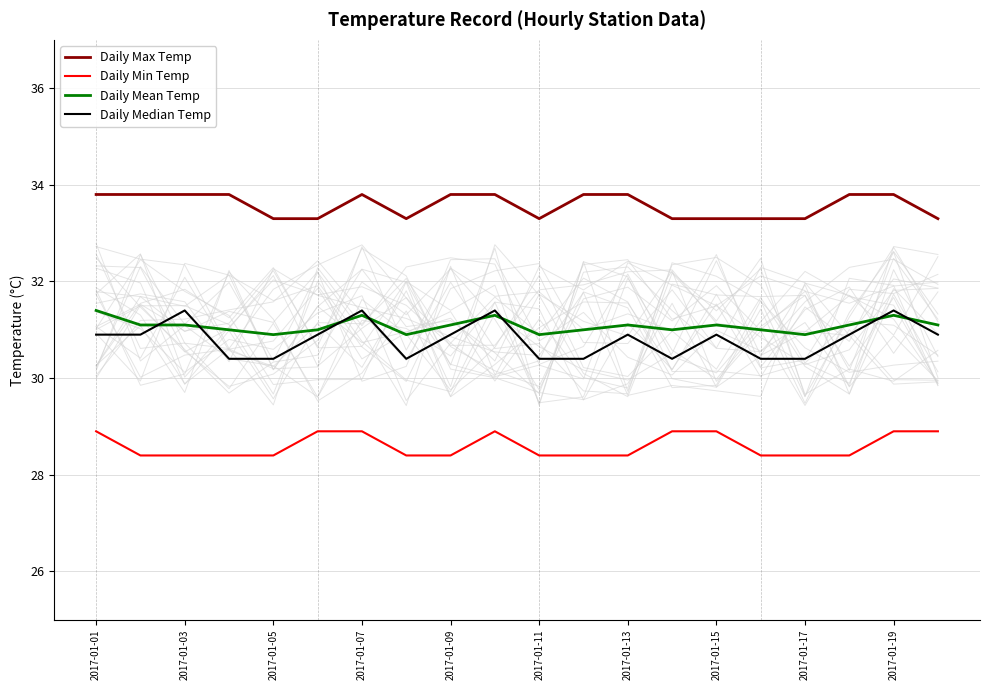

How many series are shown in this chart?

4